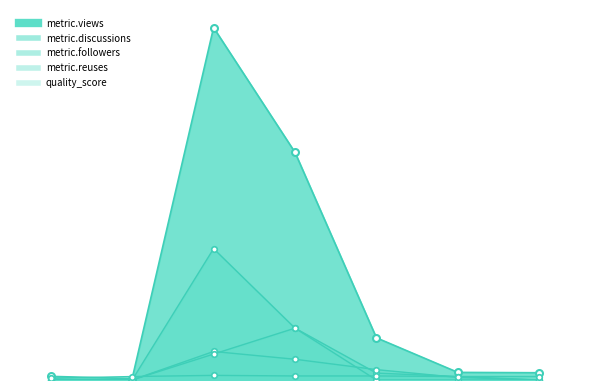

How many data points in metric.followers are above 15?

3